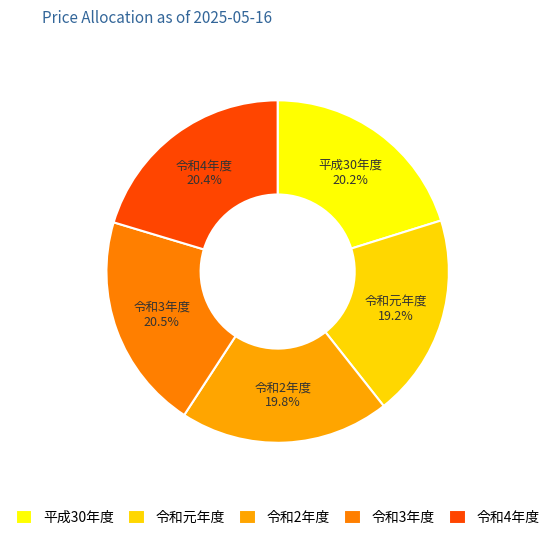

Which slice is the smallest?

令和元年度